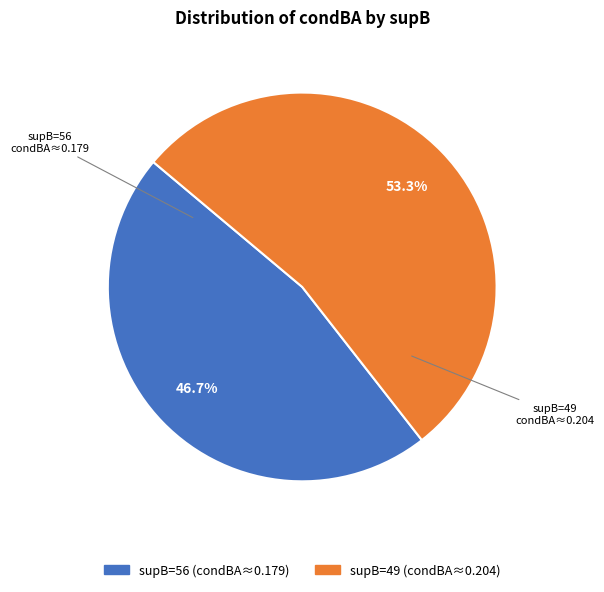

Is there any slice that represents more than half of the pie?

Yes